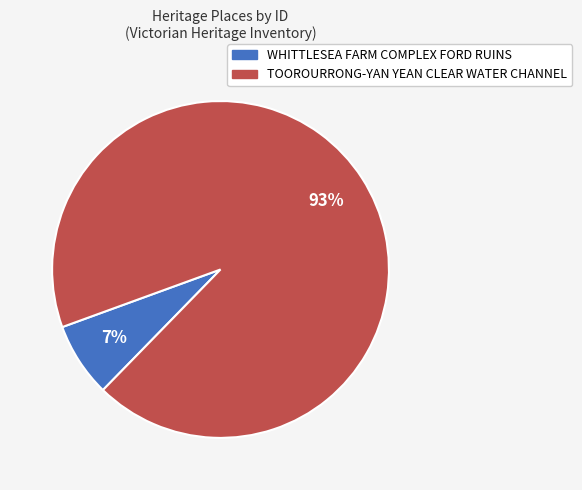

To the nearest percent, what is the combined percentage of WHITTLESEA FARM COMPLEX FORD RUINS and TOOROURRONG-YAN YEAN CLEAR WATER CHANNEL?

100%